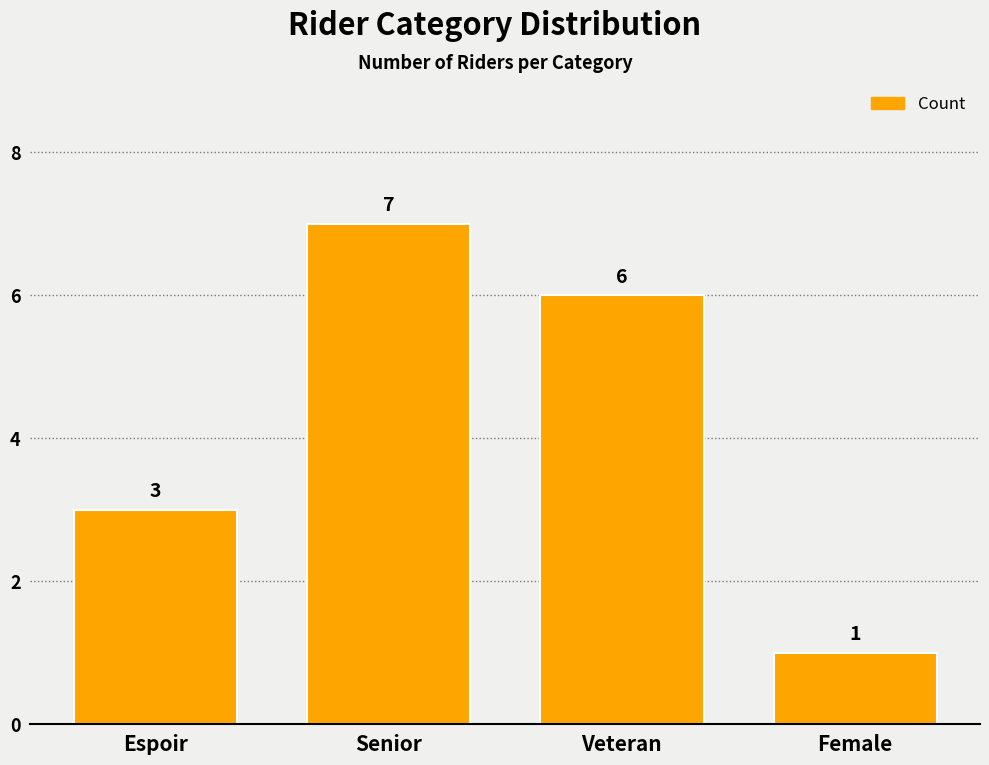

How many data points does each series have?

4